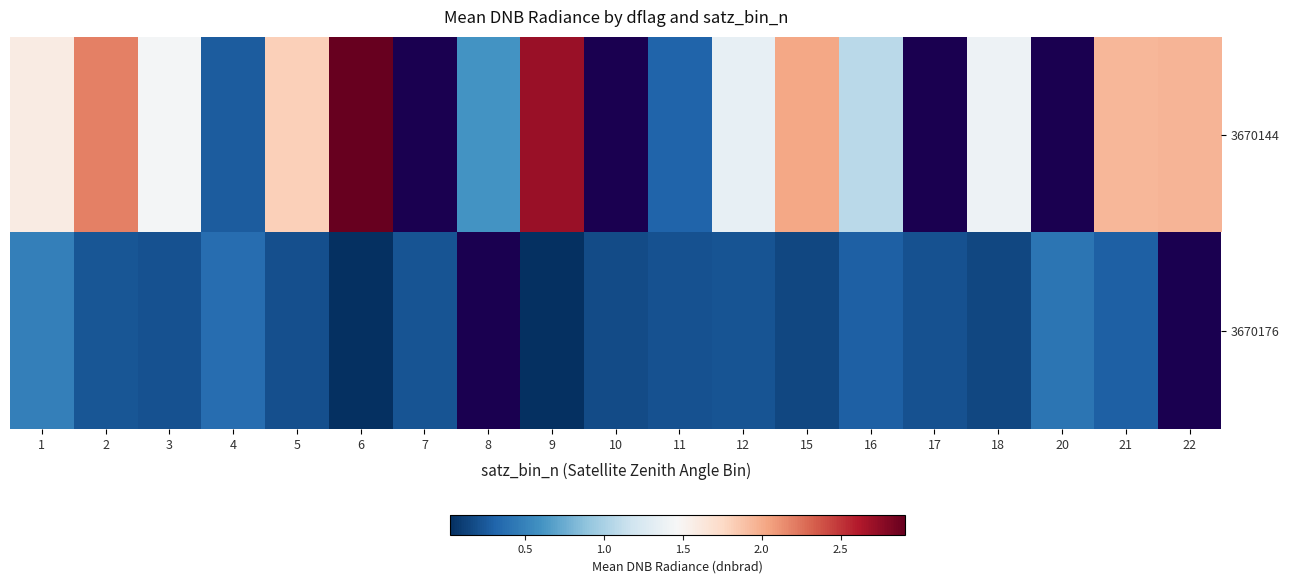

Count the number of categories in the chart.

19